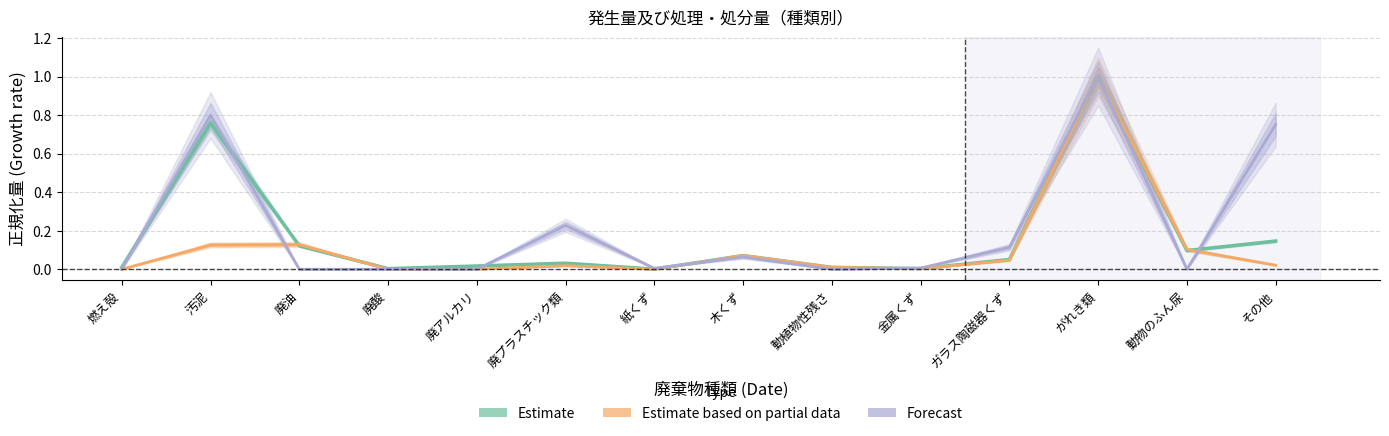

Between 動物のふん尿 and ガラス陶磁器くず, which is larger?

動物のふん尿